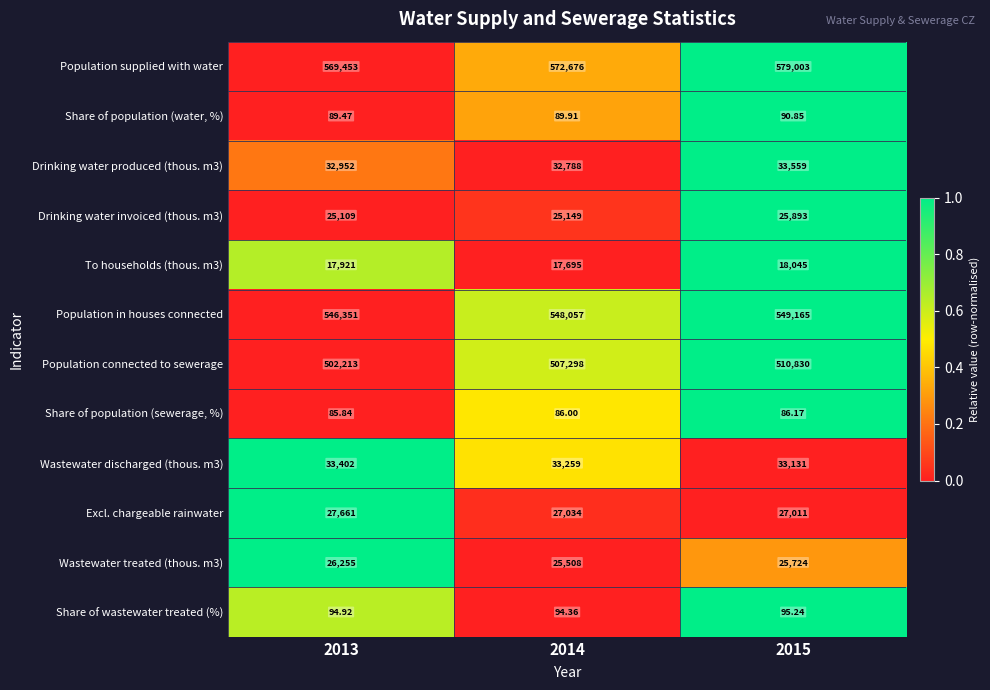

Which series has the largest total across all categories?

Population supplied with water